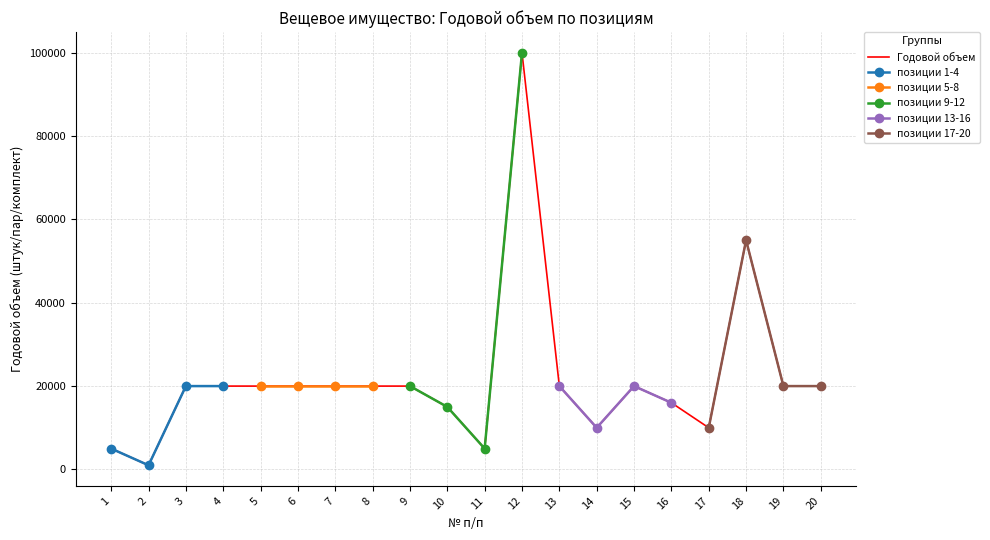

Reading left to right, extract all data points from this chart.

1=5000	2=1000	3=20000	4=20000	5=20000	6=20000	7=20000	8=20000	9=20000	10=15000	11=5000	12=100000	13=20000	14=10000	15=20000	16=16000	17=10000	18=55000	19=20000	20=20000